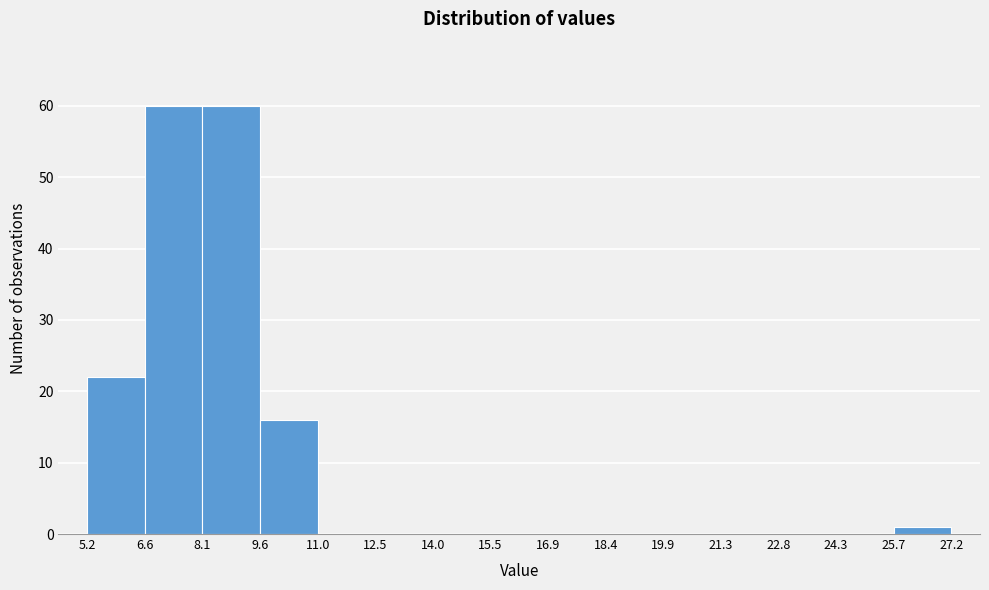

Reading left to right, transcribe this chart: for each bar, give the range it covers on the x-axis and its height. The values are not printed on the chart, so give them approximately, as read against the axis.

5.2 to 6.6: 22
6.6 to 8.1: 60
8.1 to 9.6: 60
9.6 to 11.0: 16
11.0 to 12.5: 0
12.5 to 14.0: 0
14.0 to 15.5: 0
15.5 to 16.9: 0
16.9 to 18.4: 0
18.4 to 19.9: 0
19.9 to 21.3: 0
21.3 to 22.8: 0
22.8 to 24.3: 0
24.3 to 25.7: 0
25.7 to 27.2: 1